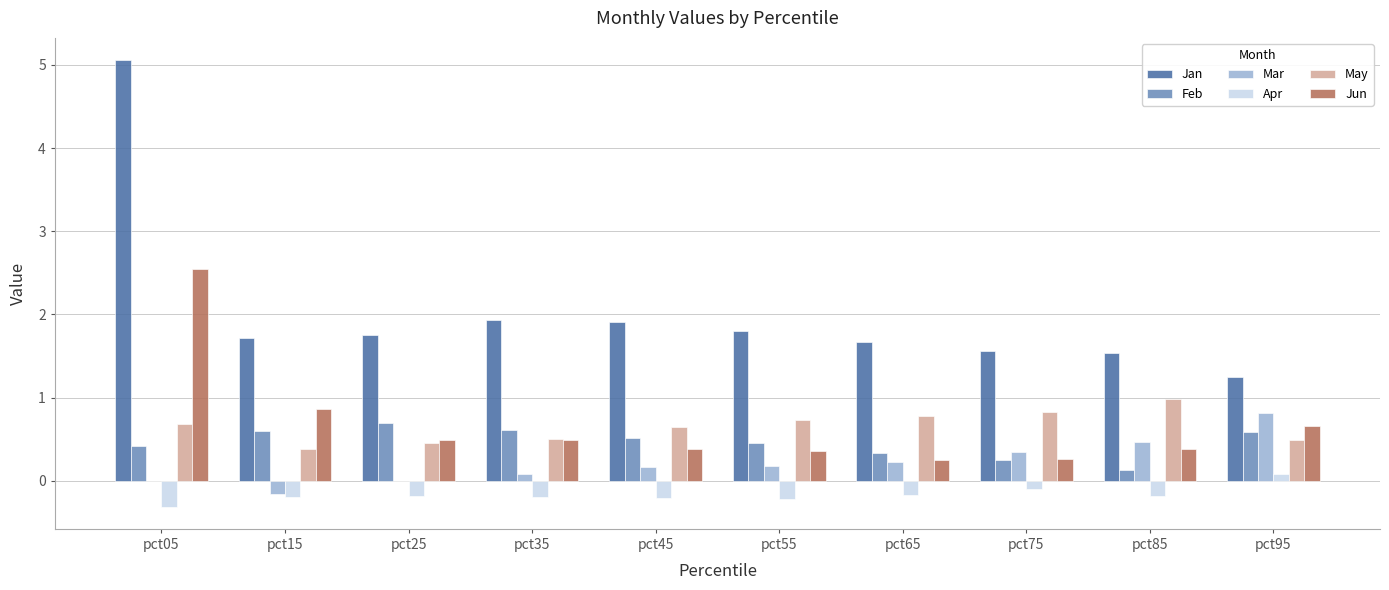

At which category is the sum across all series the highest?

pct05